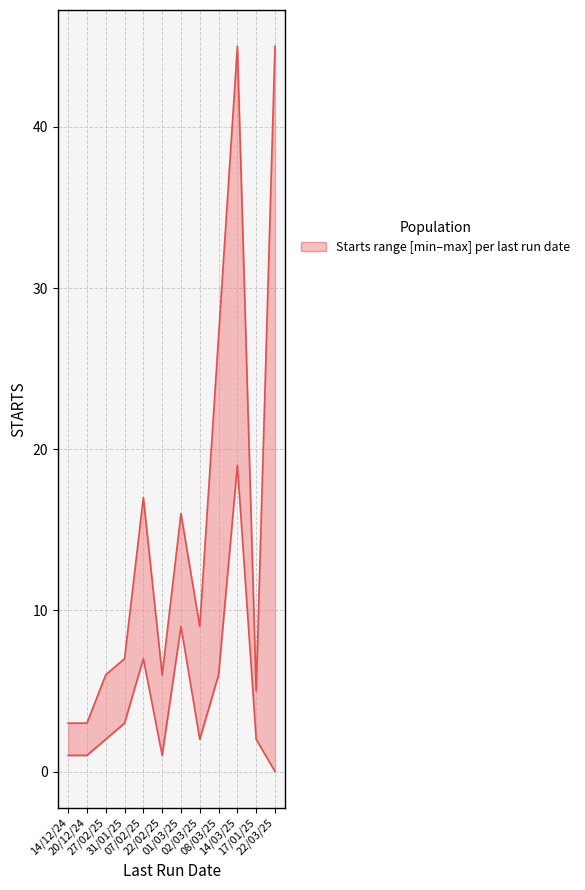

What is the difference between the STARTS_upper values at 01/03/25 and 07/02/25?

1